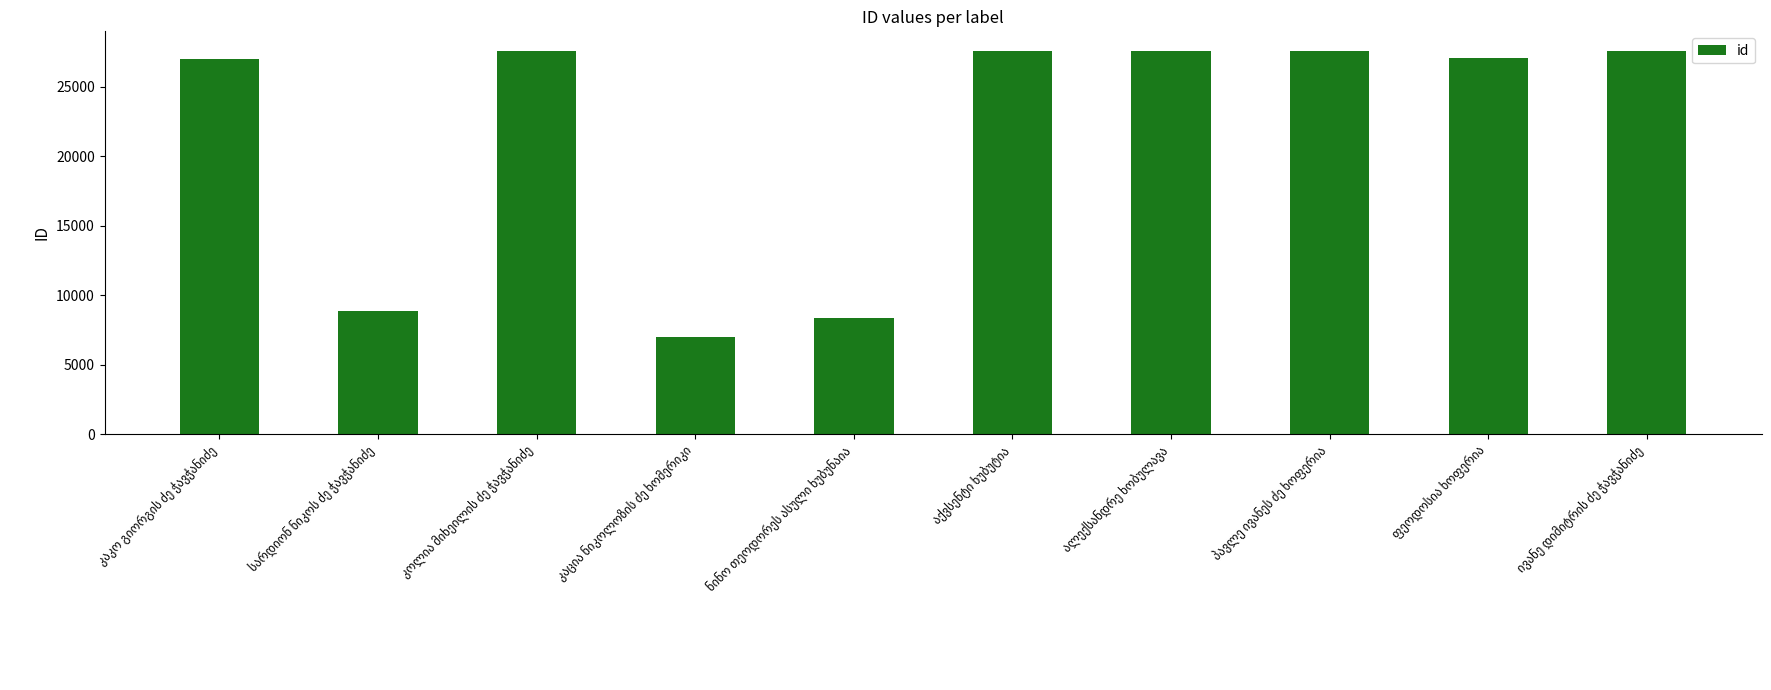

What is the difference between the second highest and second lowest values?

19214